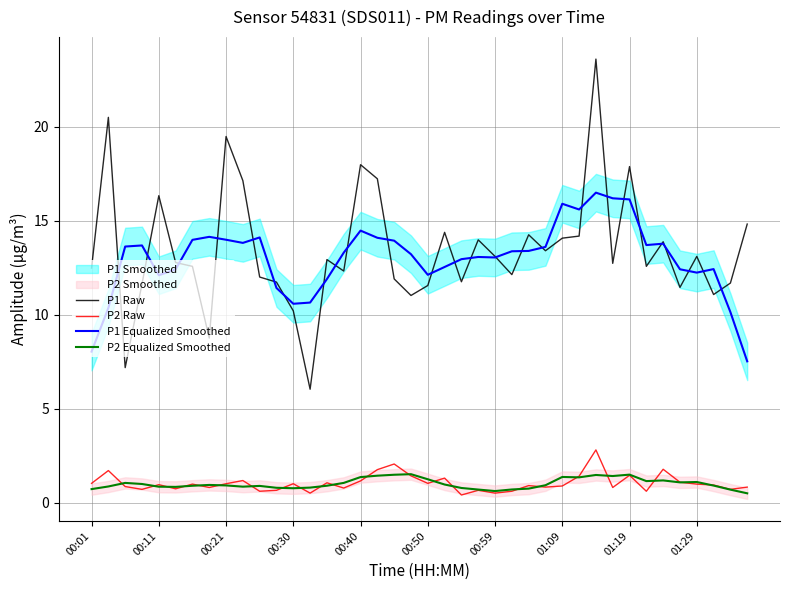

The P2 Raw series shows 2.7 at 17. True or false?

False